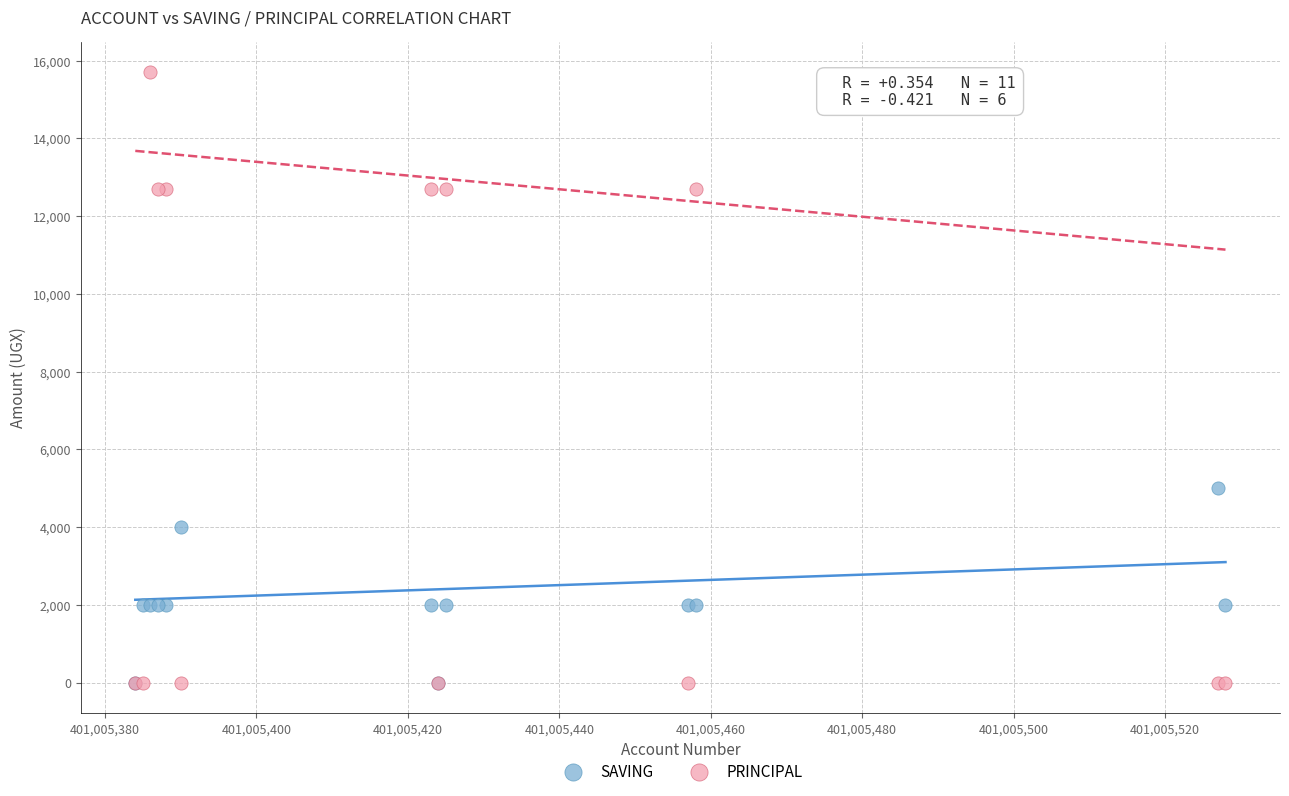

Across all series, what Y value is closest to 7850?

5000